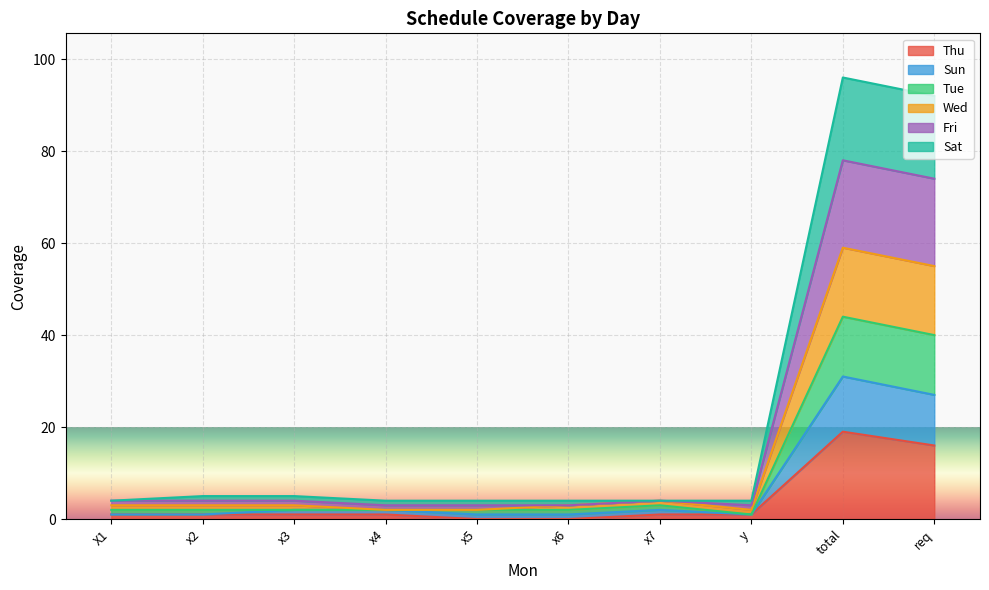

How many interior local peaks does the Thu series have?

1